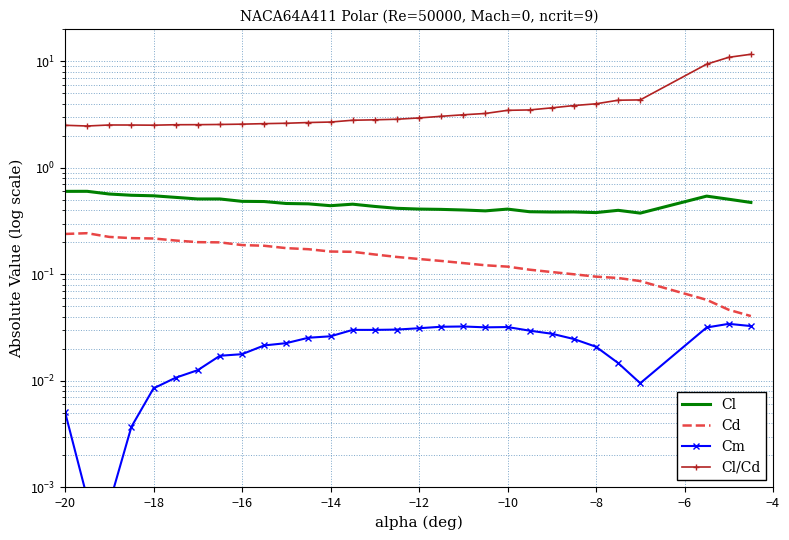

In Cd, how many points are higher than both neighbors (excluding endpoints)?

1